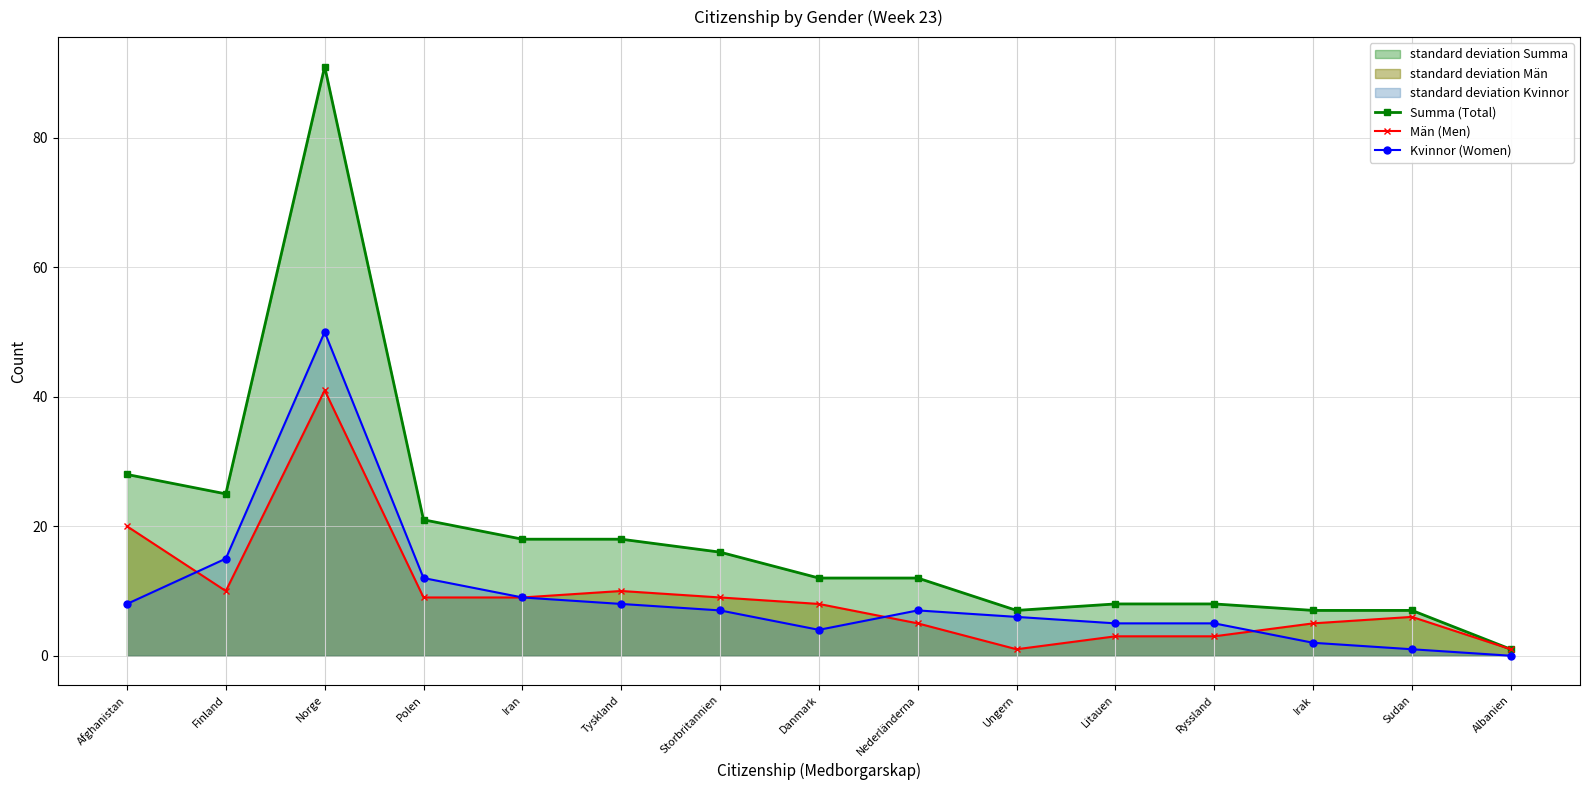

Which series changed the most between Finland and Polen?

Summa (Total)